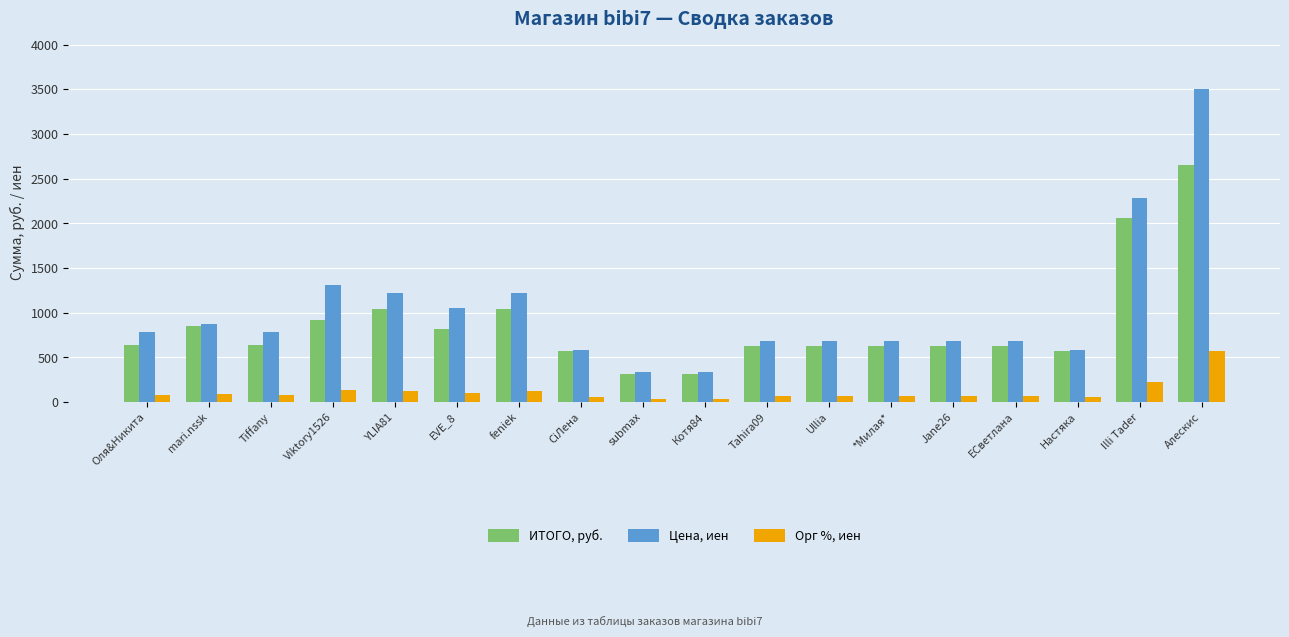

What is the label of the 6th bar from the right?

*Милая*